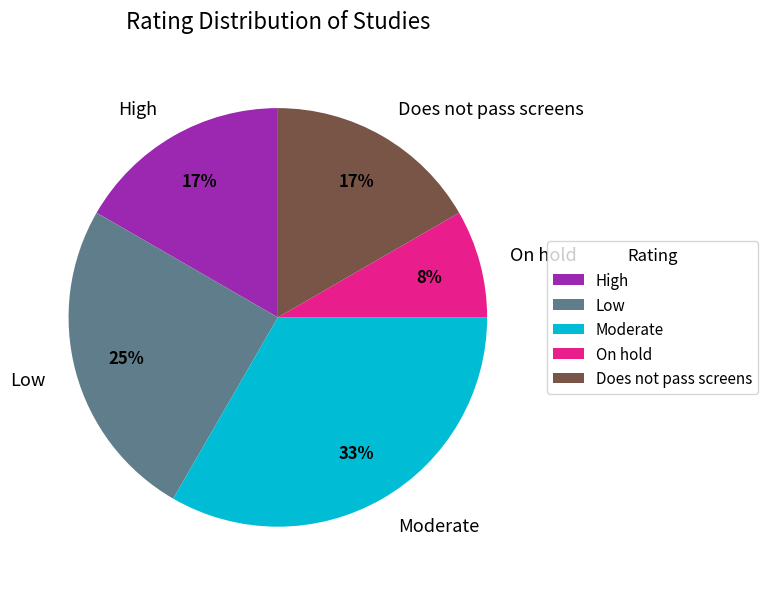

Does Moderate represent more than half of the total?

No